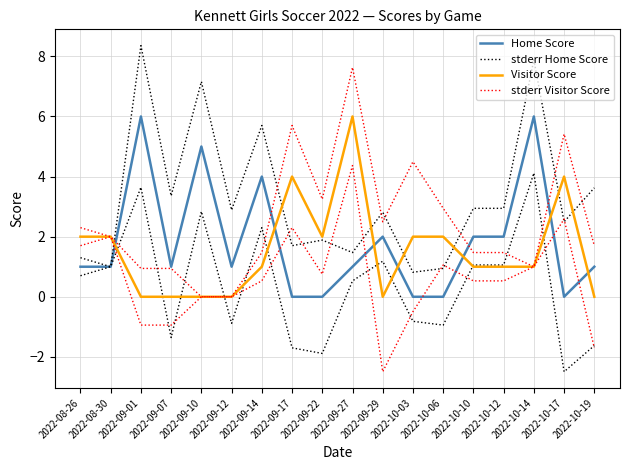

List the series in order of their peak value, highest first.

stderr Home Score, stderr Visitor Score, Home Score, Visitor Score